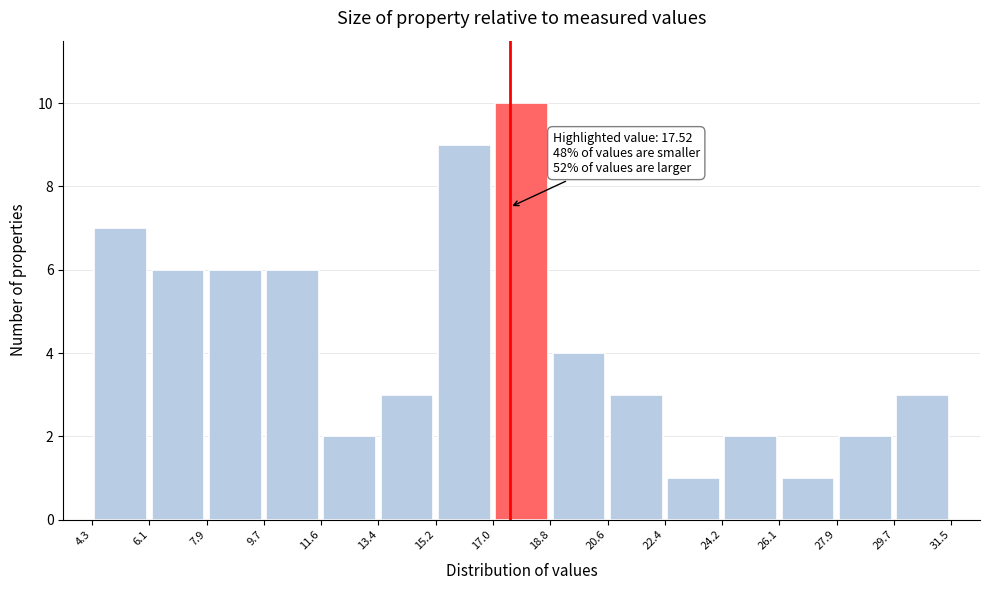

Over which range of the x-axis is the bar tallest?

17.0 to 18.8